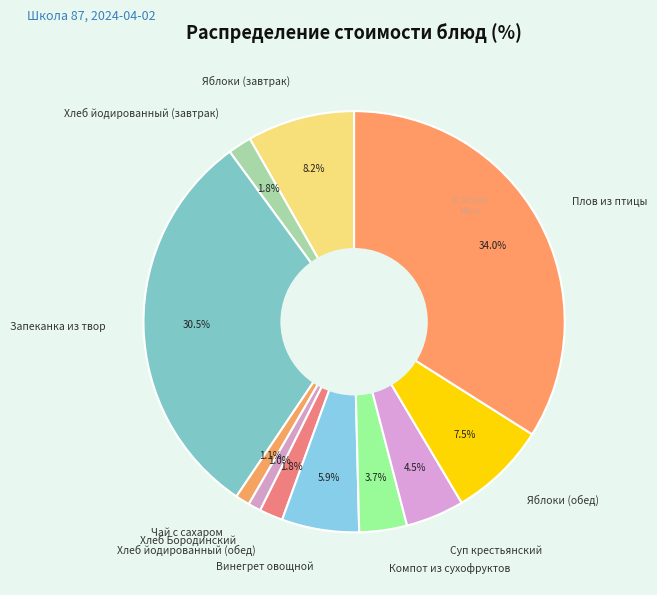

Is there a majority slice in this chart?

No